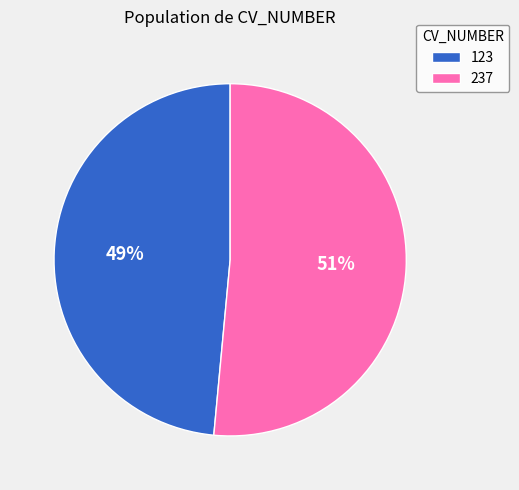

Does 237 represent more than half of the total?

Yes